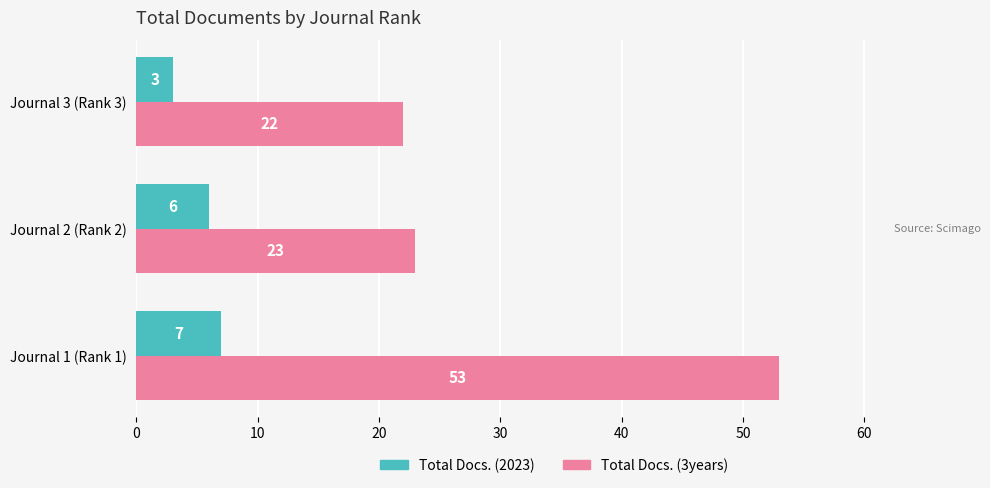

Which series has the largest total across all categories?

Total Docs. (3years)